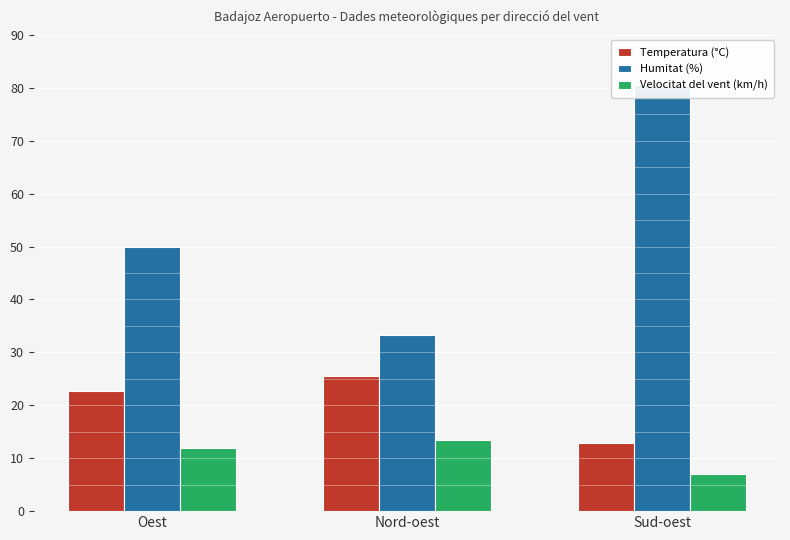

How many groups of bars are there?

3